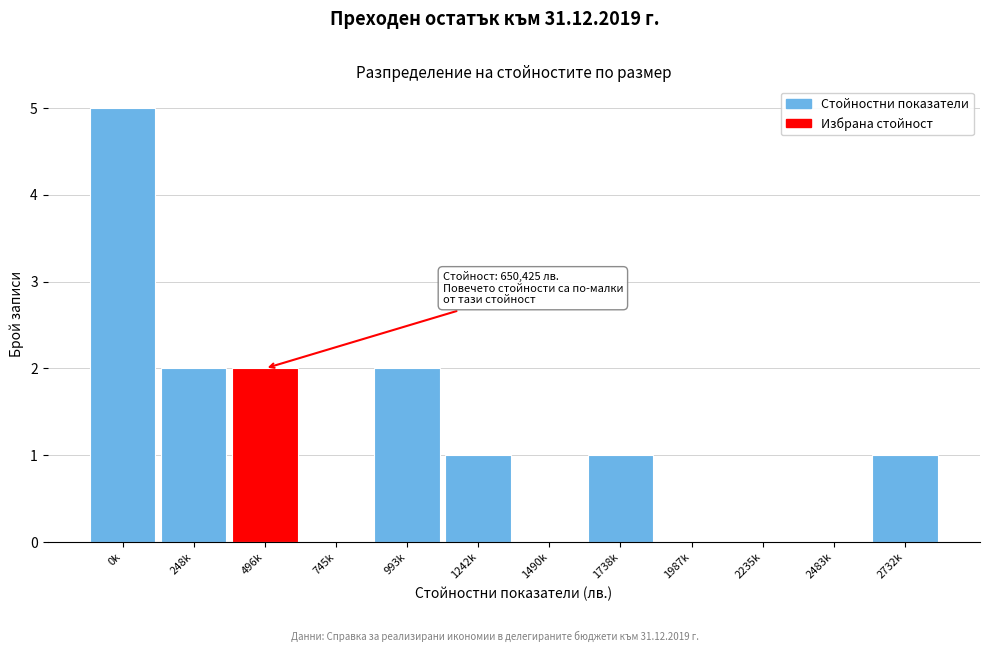

Reading left to right, extract all data points from this chart.

0k=5	248k=2	496k=2	745k=0	993k=2	1242k=1	1490k=0	1738k=1	1987k=0	2235k=0	2483k=0	2732k=1